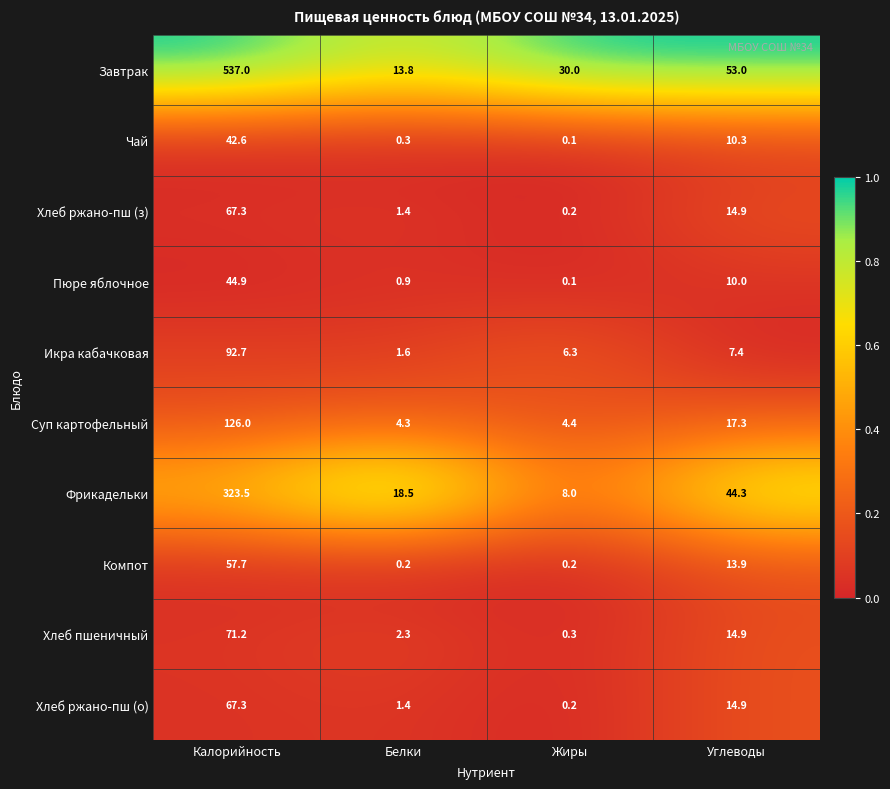

Read the Хлеб пшеничный value at Углеводы.

14.9